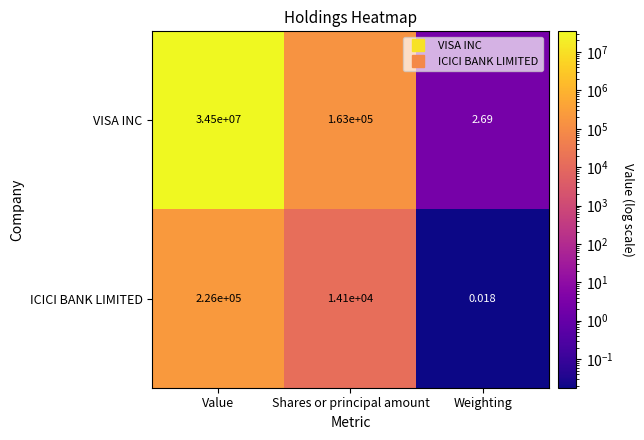

At which category is the sum across all series the highest?

Value